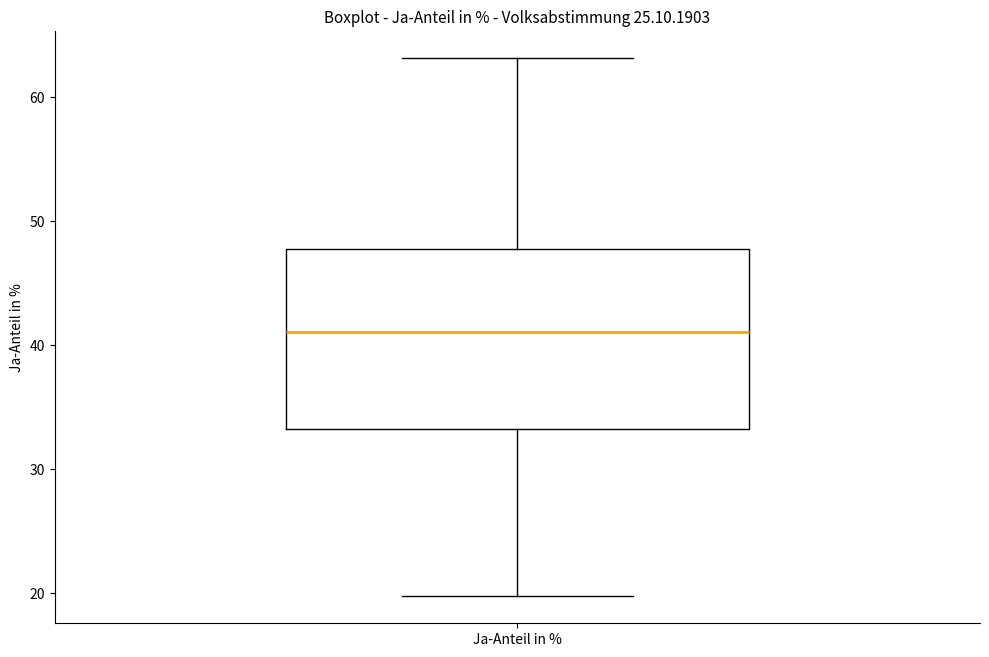

Transcribe this box plot: give where the median line is, the range the box spans, and where the two whiskers end, as read against the y-axis. The values are not printed on the chart, so give them approximately, as read against the axis.

median 41, box 33 to 48, whiskers 20 to 63